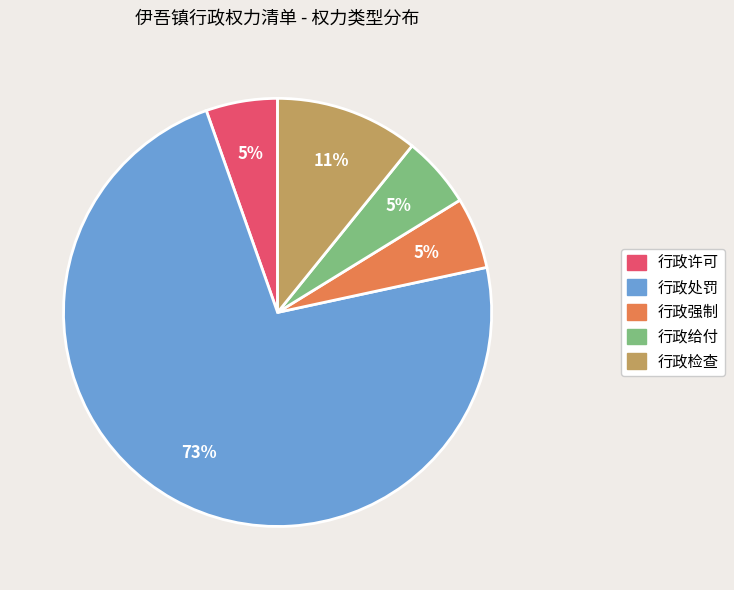

The 行政检查 slice represents 11% of the pie. True or false?

True